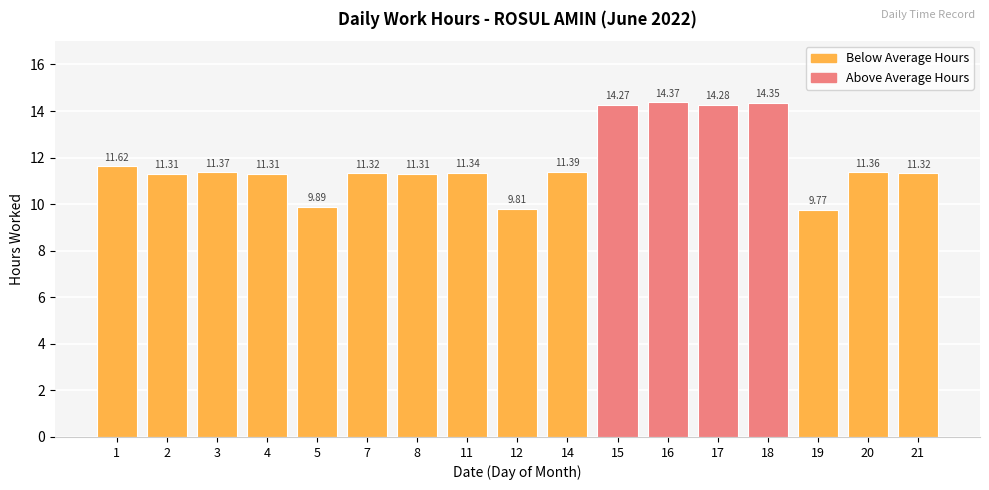

Which has a higher value, 17 or 5?

17